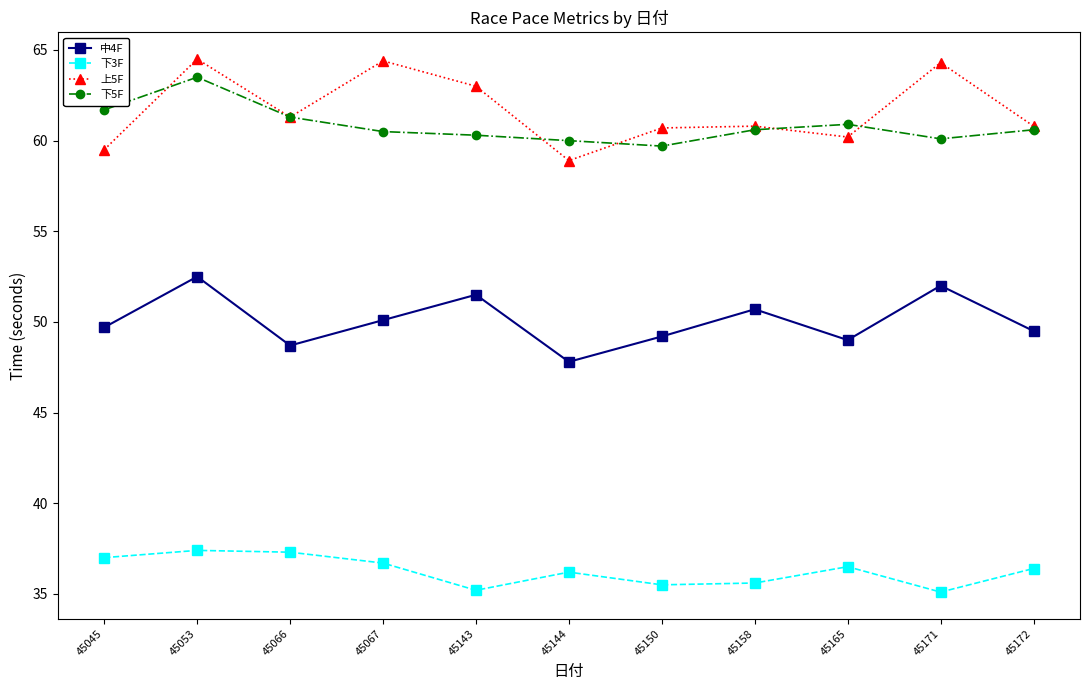

What is the sum of the 上5F values at 45171 and 45053?

128.8